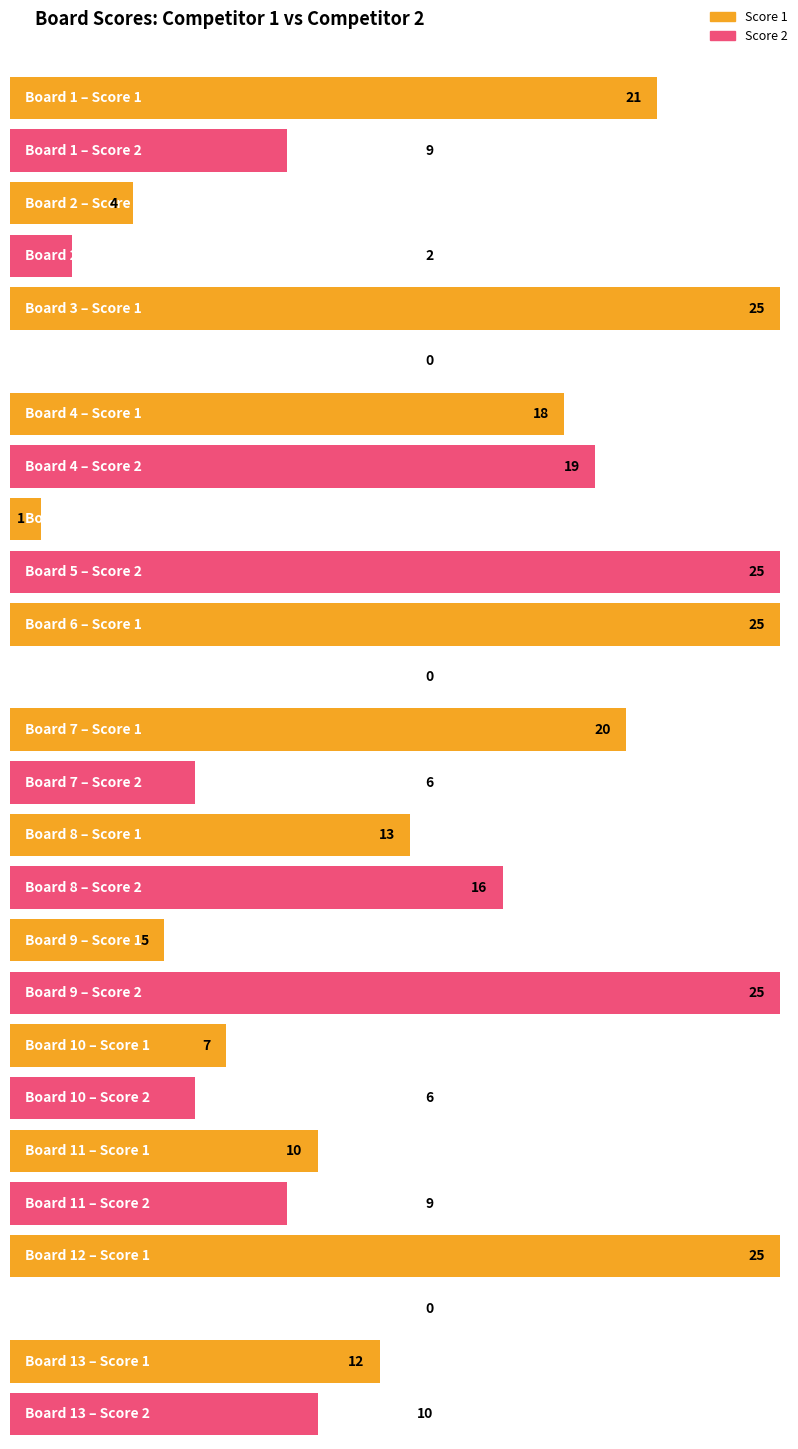

Does the chart contain any negative values?

No